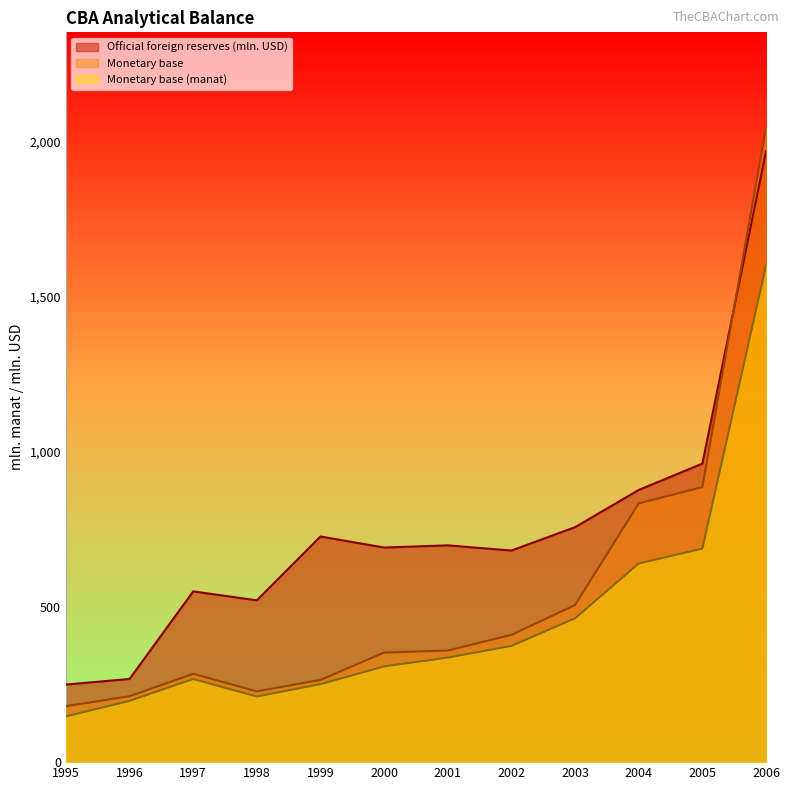

Does the chart display data point markers on the line(s)?

No